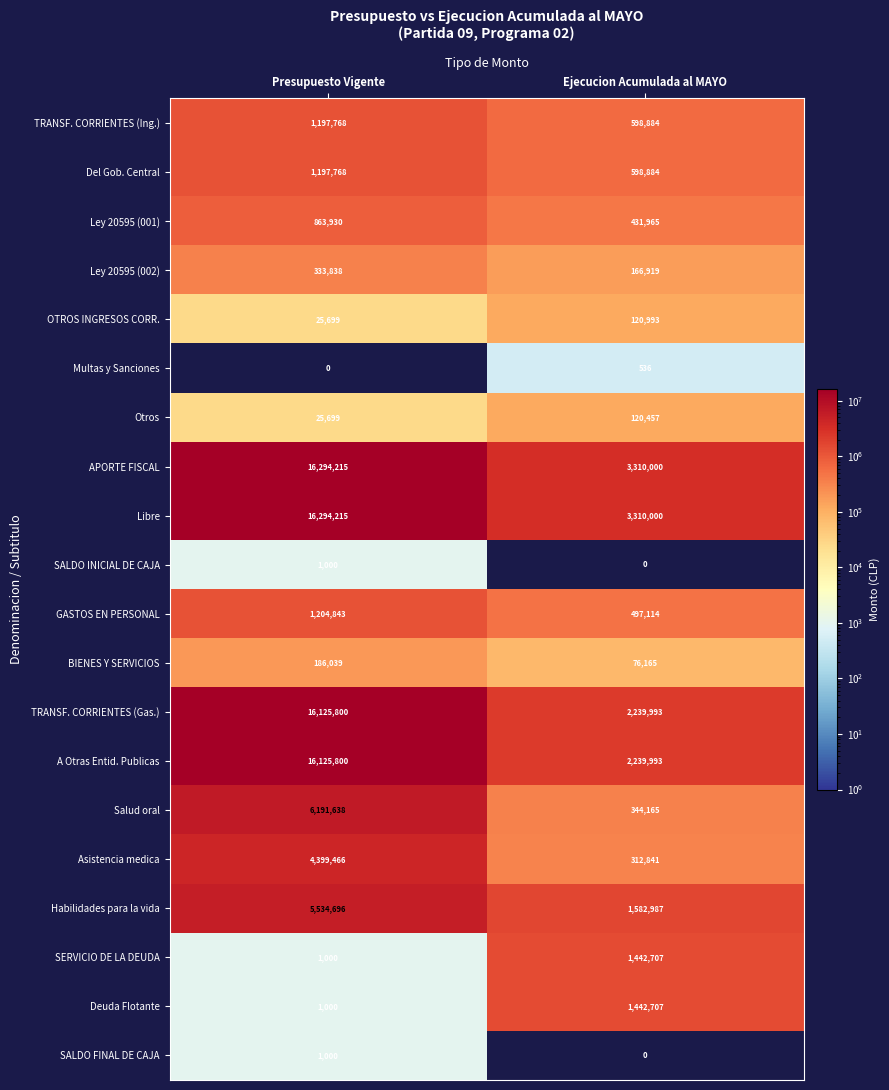

What is the lowest value of the SERVICIO DE LA DEUDA series?

1000